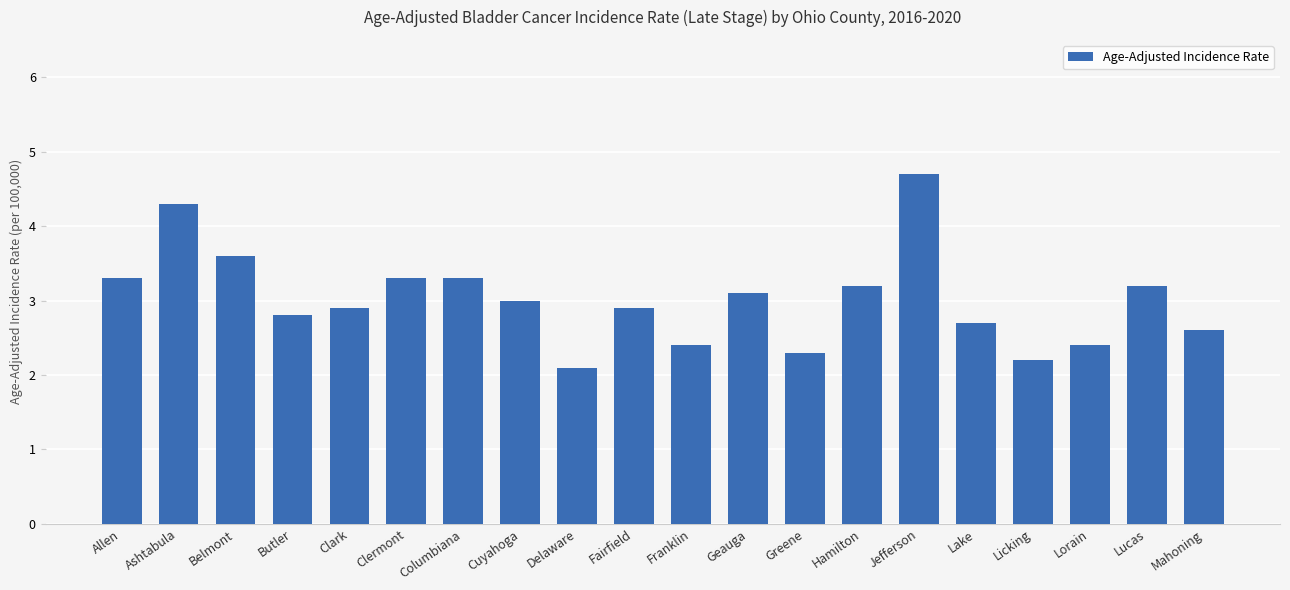

Reading left to right, what are all the values shown in this chart?

3.3	4.3	3.6	2.8	2.9	3.3	3.3	3.0	2.1	2.9	2.4	3.1	2.3	3.2	4.7	2.7	2.2	2.4	3.2	2.6